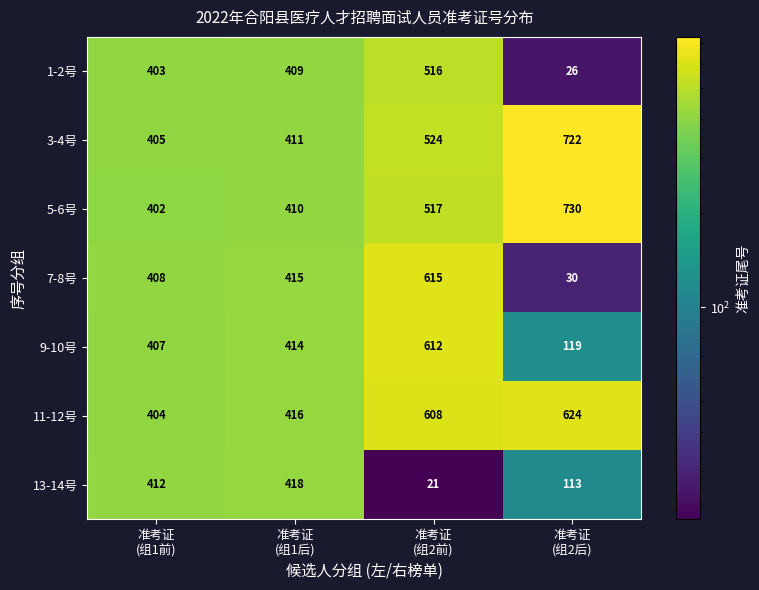

What is the average value of the 3-4号 series?

516